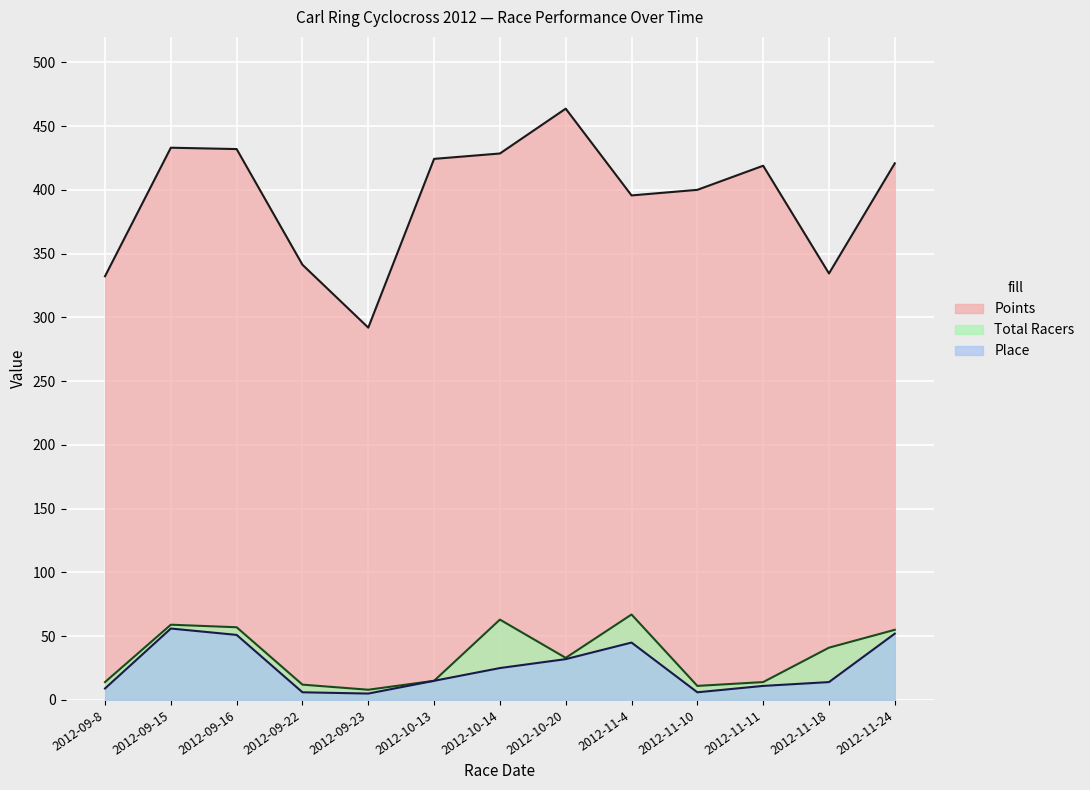

True or false: Total Racers has a value of 8.2 at 2012-10-13.

False